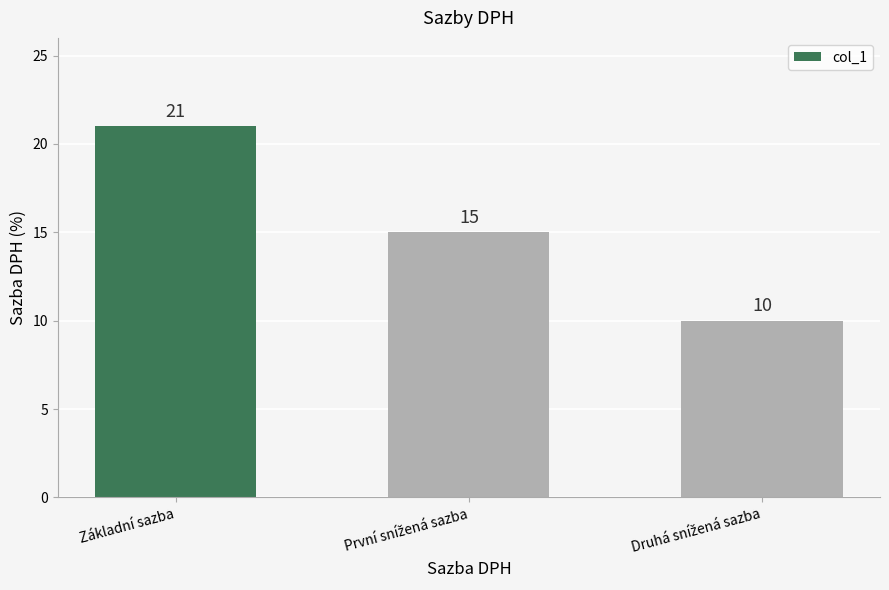

True or false: the data shows 28 at Základní sazba.

False